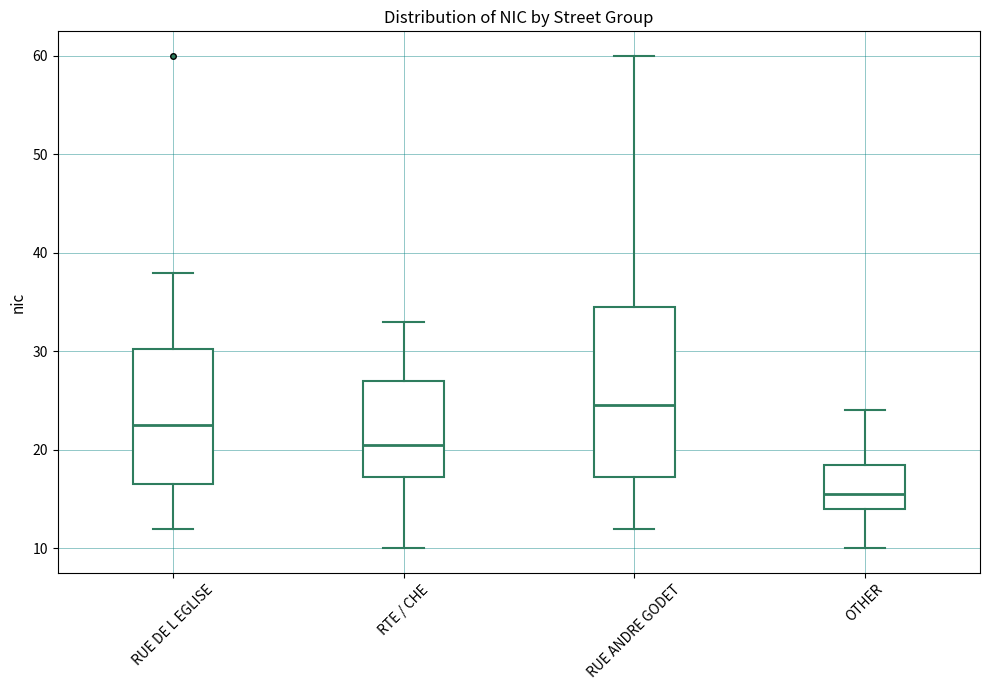

Reading left to right, read every box against the y-axis: the position of its median line, the range the box covers, and the ends of its whiskers. The values are not printed on the chart, so give them approximately, as read against the axis.

RUE DE L EGLISE: median 23, box 17 to 30, whiskers 12 to 38
RTE / CHE: median 21, box 17 to 27, whiskers 10 to 33
RUE ANDRE GODET: median 25, box 17 to 35, whiskers 12 to 60
OTHER: median 16, box 14 to 19, whiskers 10 to 24